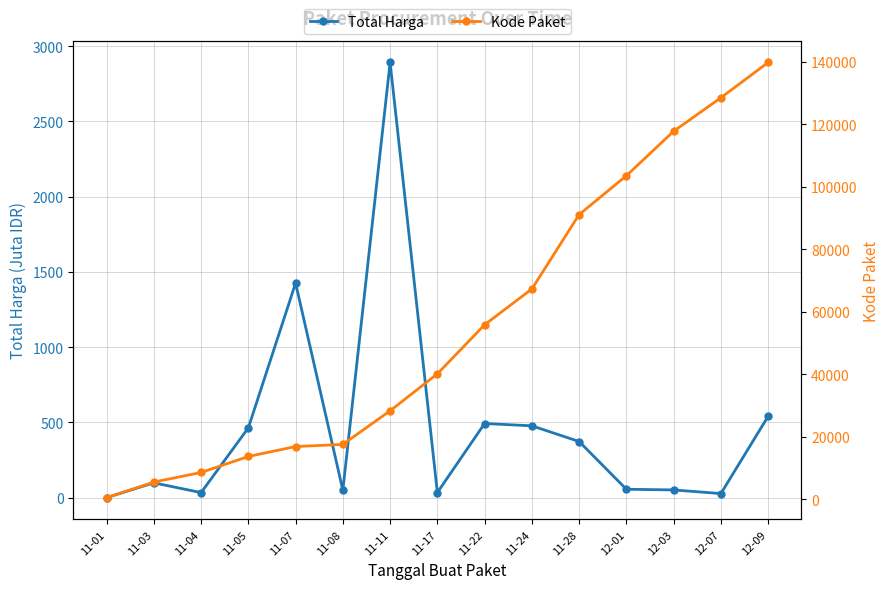

What is the greatest value displayed?

139817.0